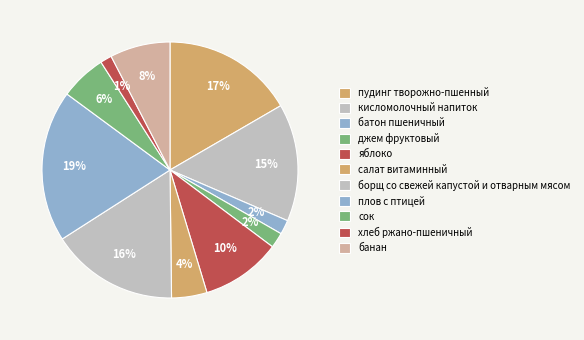

Between кисломолочный напиток and сок, which is larger?

кисломолочный напиток